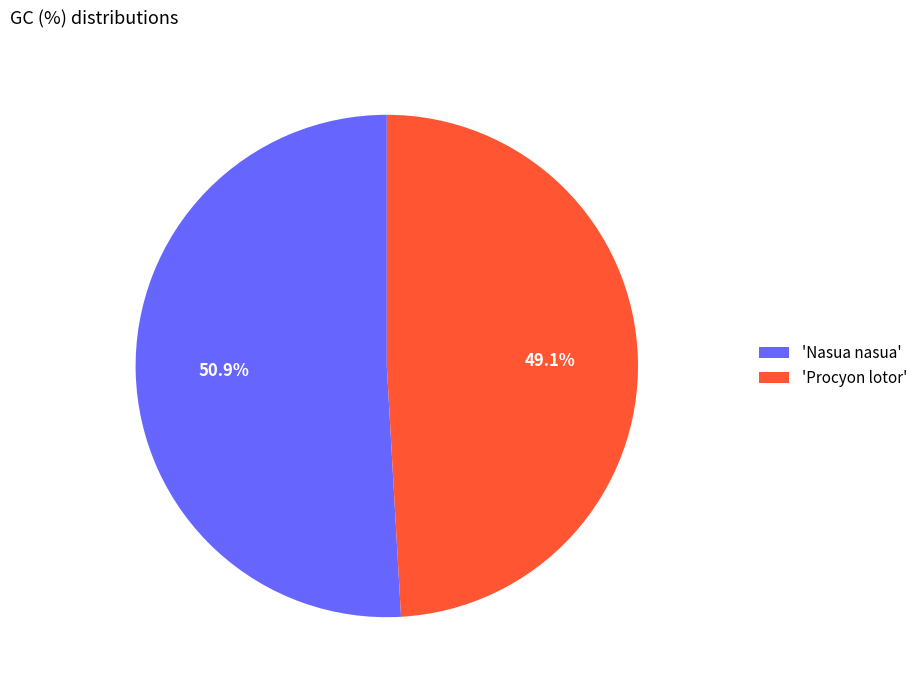

Which category accounts for the majority?

'Nasua nasua'